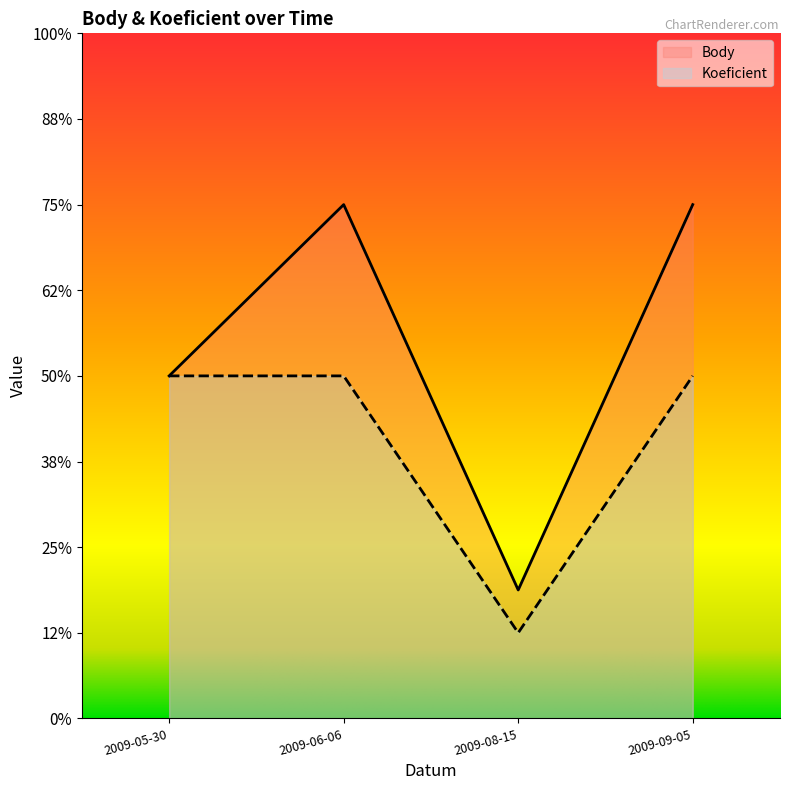

The Body series shows 4.0 at 2009-05-30. True or false?

True